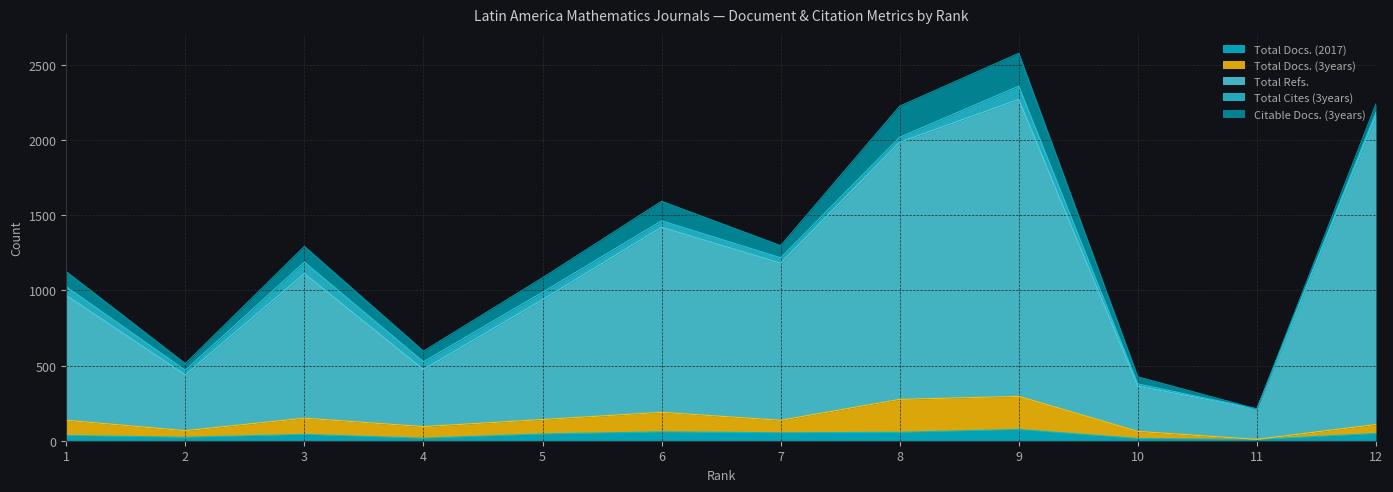

True or false: Total Docs. (3years) and Total Docs. (2017) intersect in this chart.

False